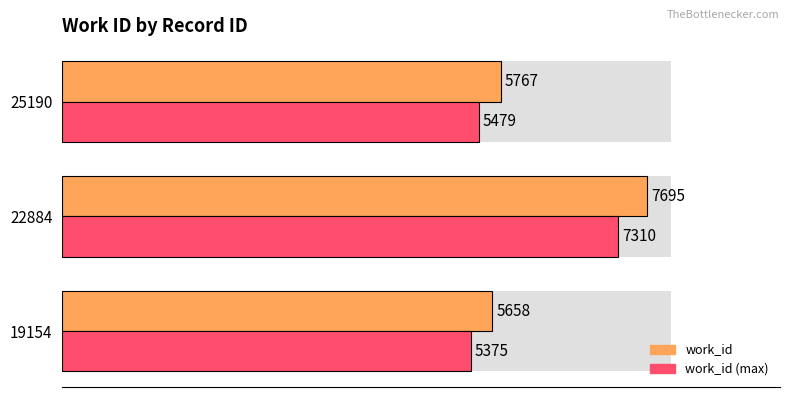

Which series has the largest range (max minus min)?

work_id